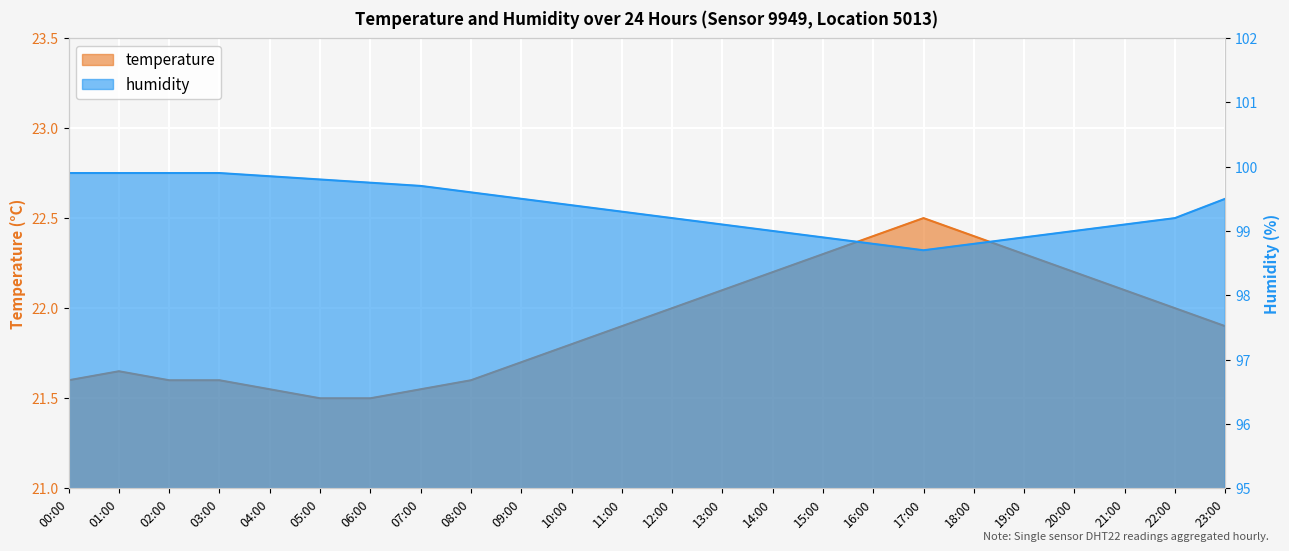

True or false: temperature and humidity cross at least once.

False